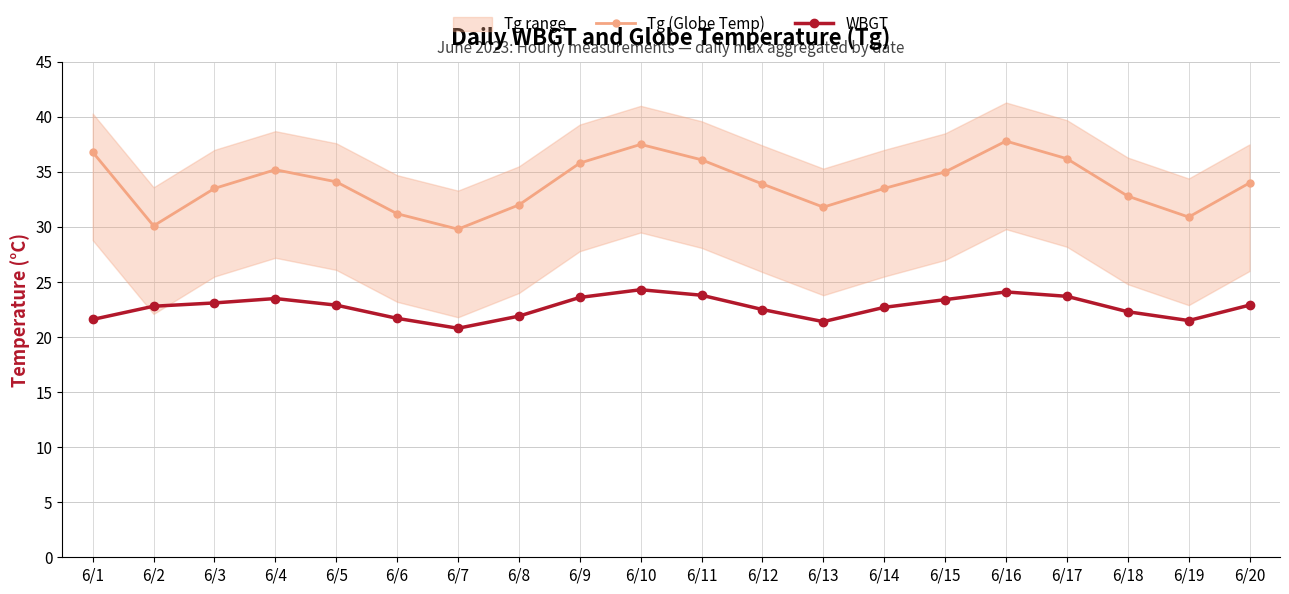

Rank the series by their average value, from lowest to highest.

WBGT, Tg (Globe Temp)